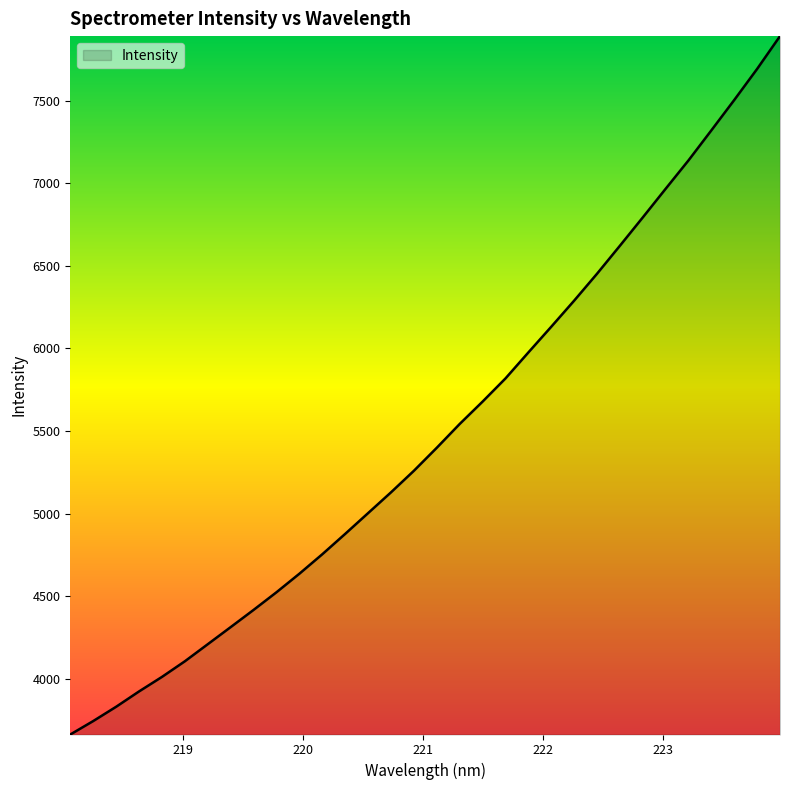

What is the smallest value displayed?

3660.8